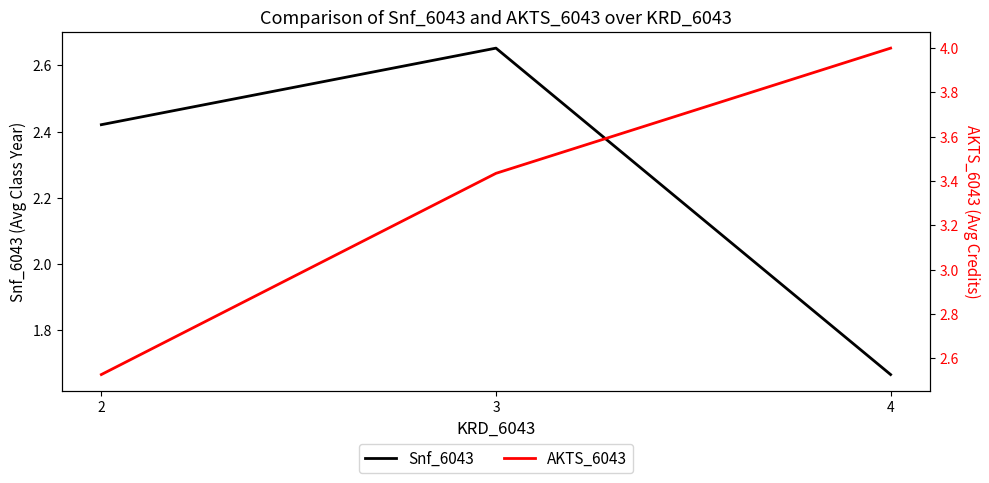

What is the lowest value of the Snf_6043 series?

1.7